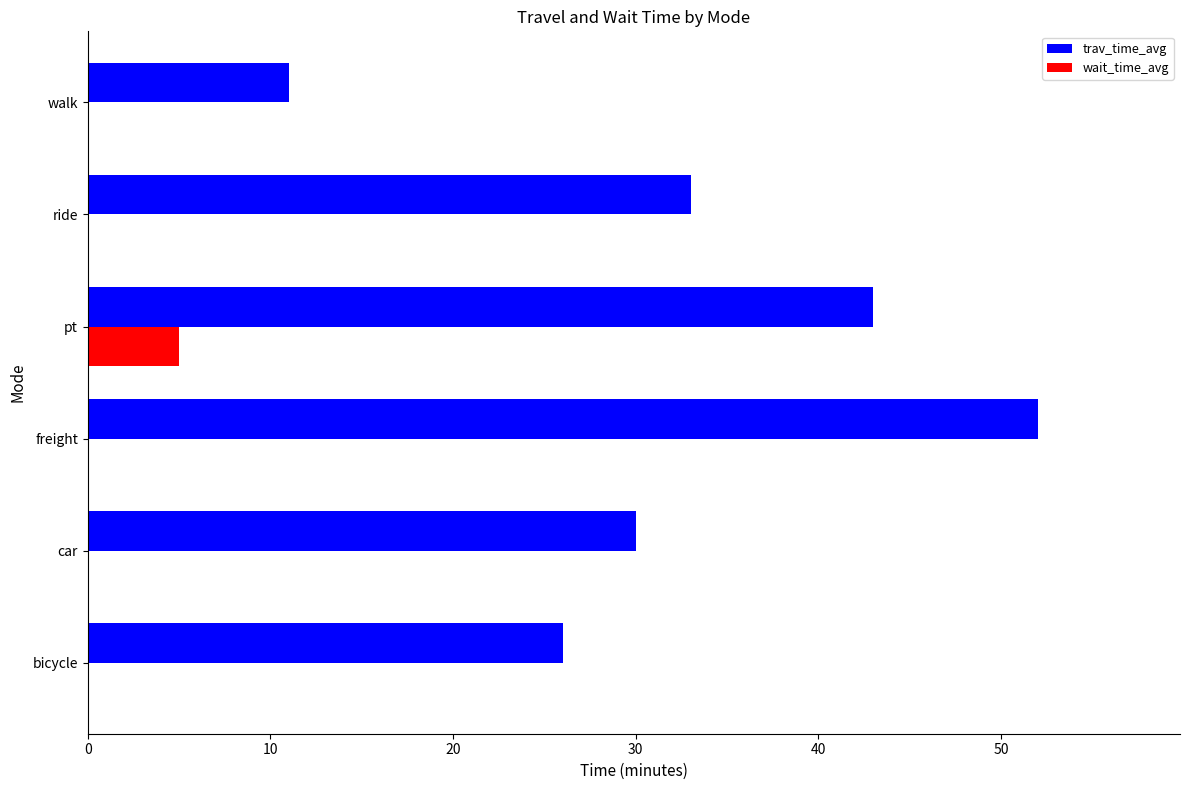

Which series changed the most between car and pt?

trav_time_avg